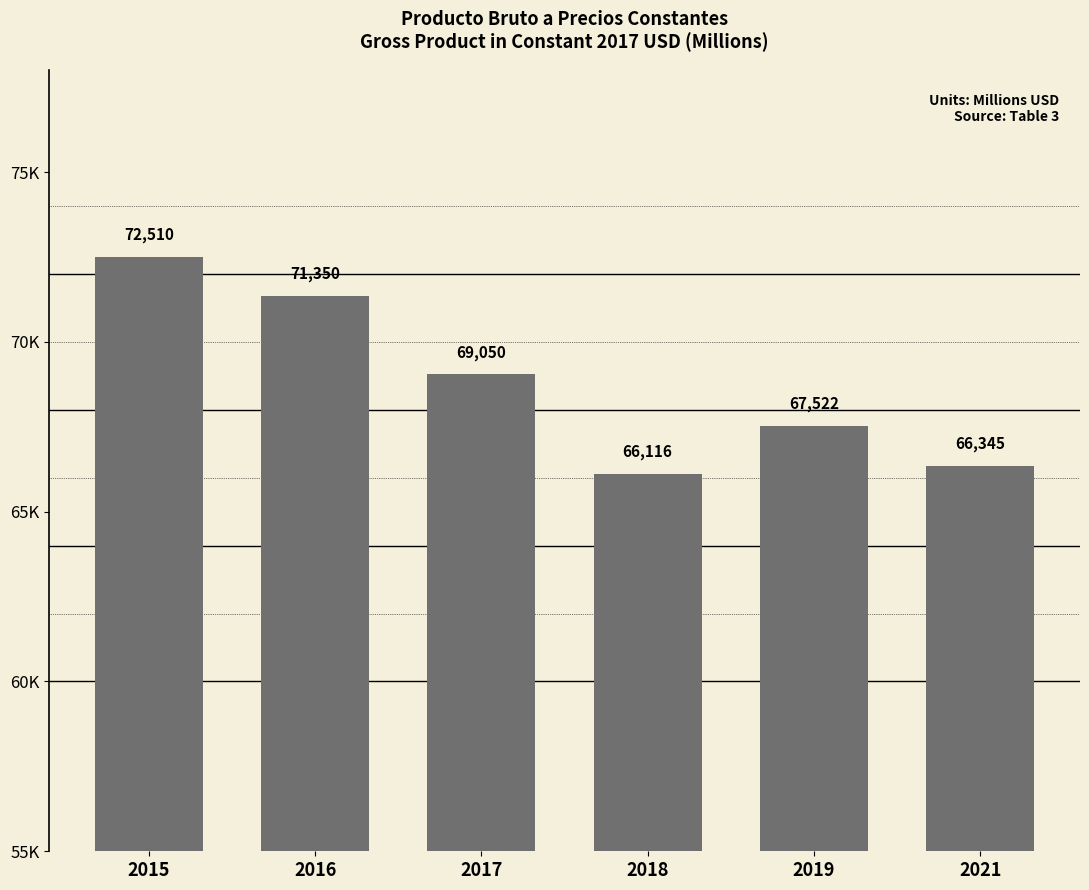

At which label does the data first exceed 69049?

2015